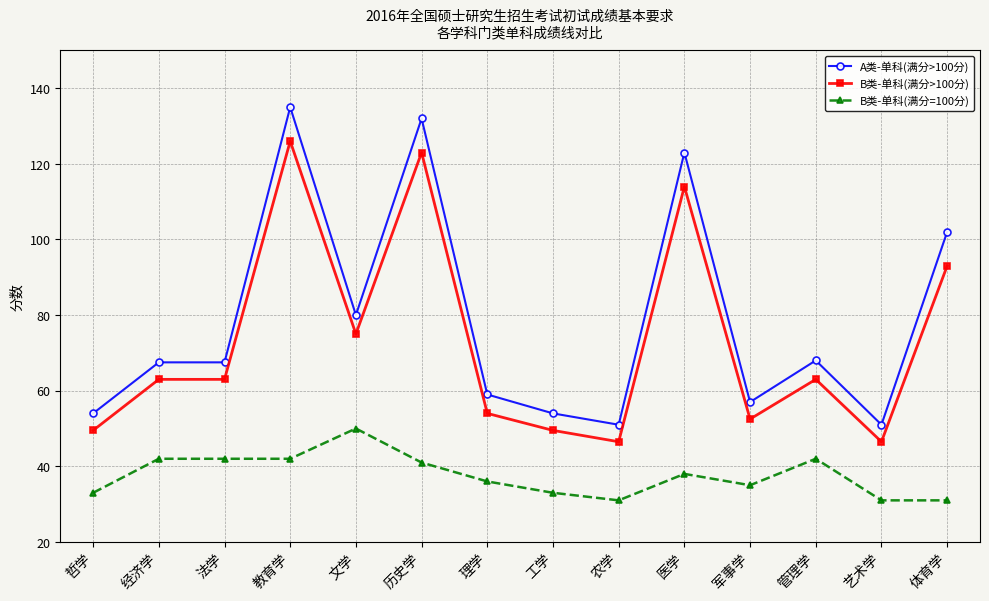

List the series in order of their peak value, highest first.

A类-单科(满分>100分), B类-单科(满分>100分), B类-单科(满分=100分)